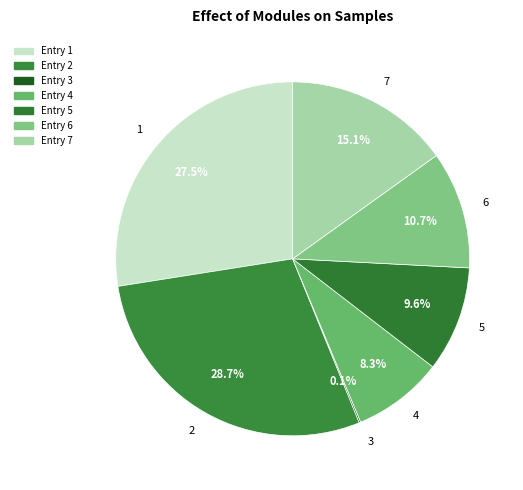

Combined, do 6 and 2 account for over 50%?

No